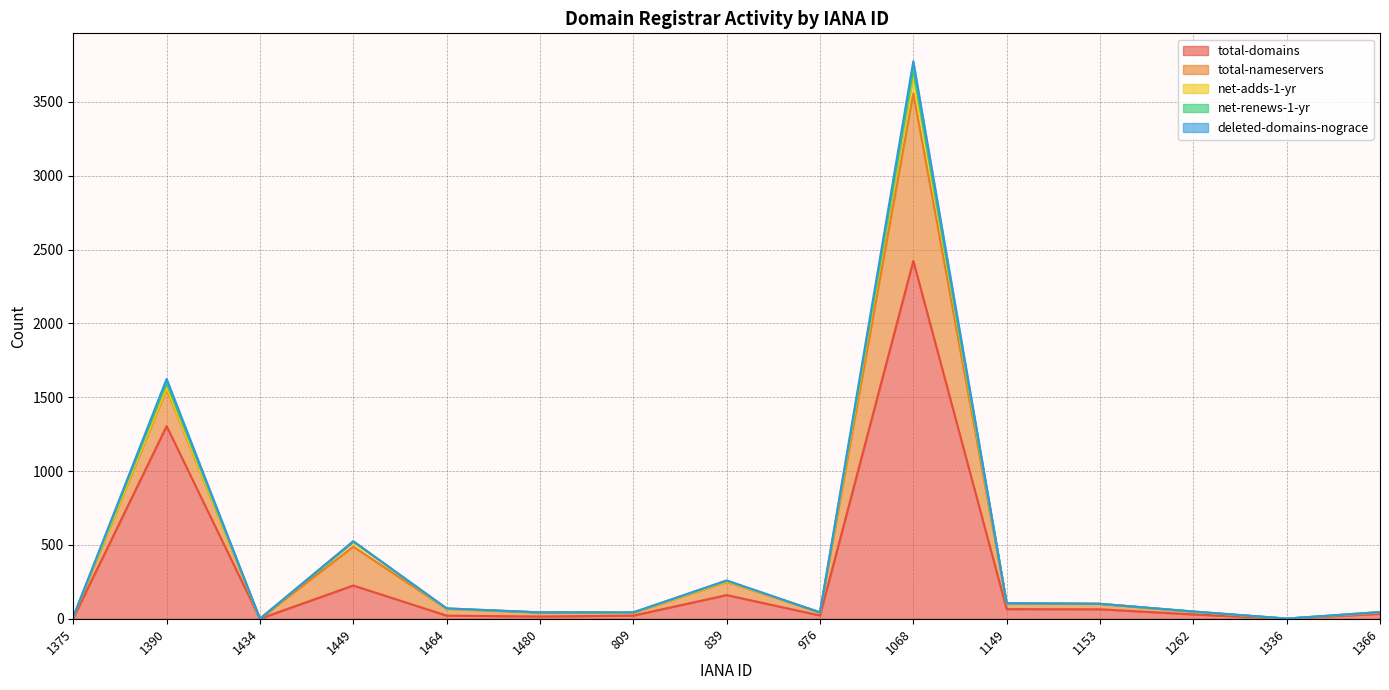

In net-renews-1-yr, how many points are higher than both neighbors (excluding endpoints)?

5